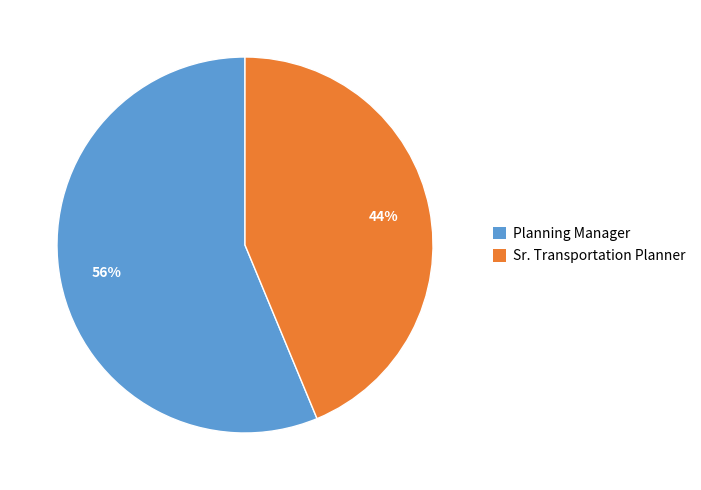

The Sr. Transportation Planner slice represents 31% of the pie. True or false?

False